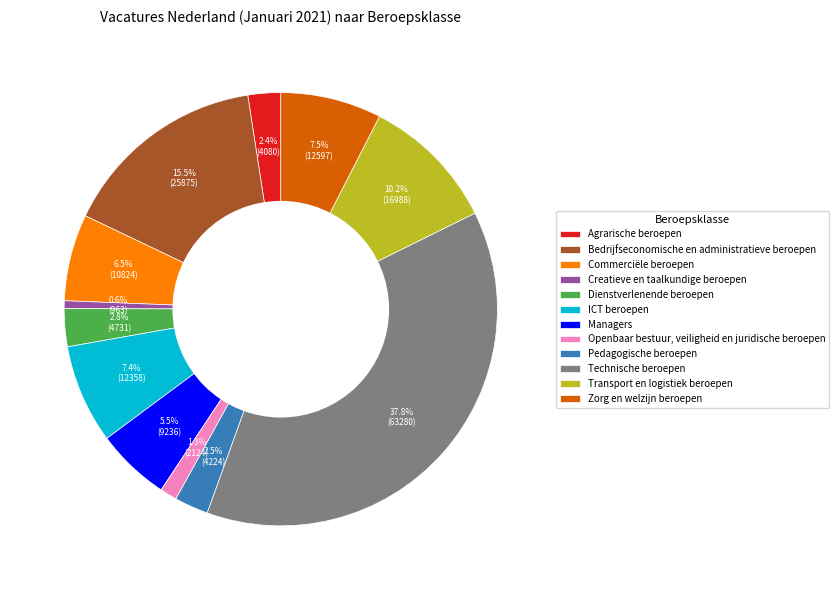

Is there a majority slice in this chart?

No